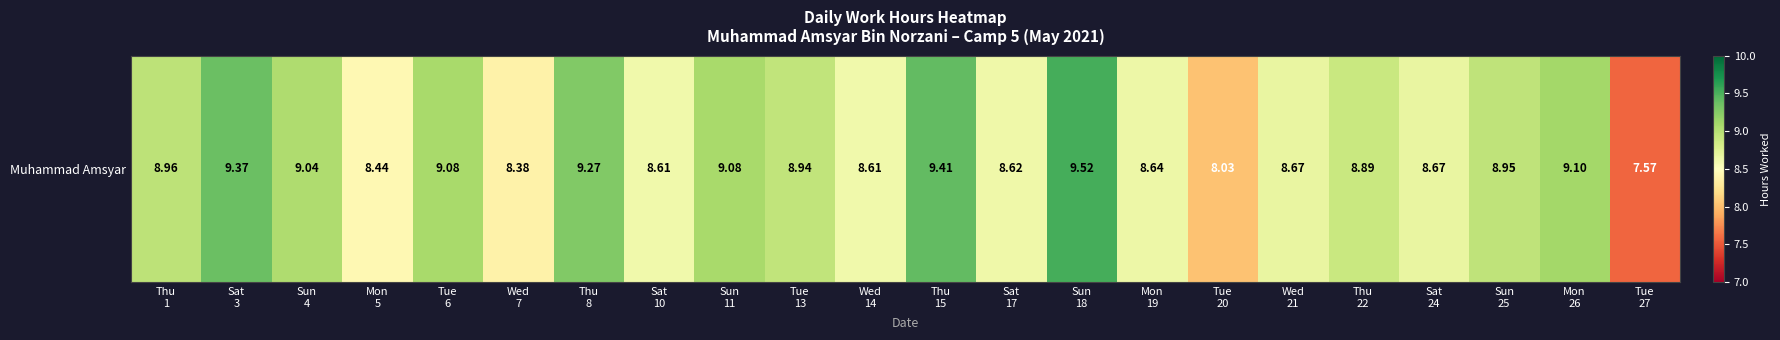

What is the sum of all values?

193.8